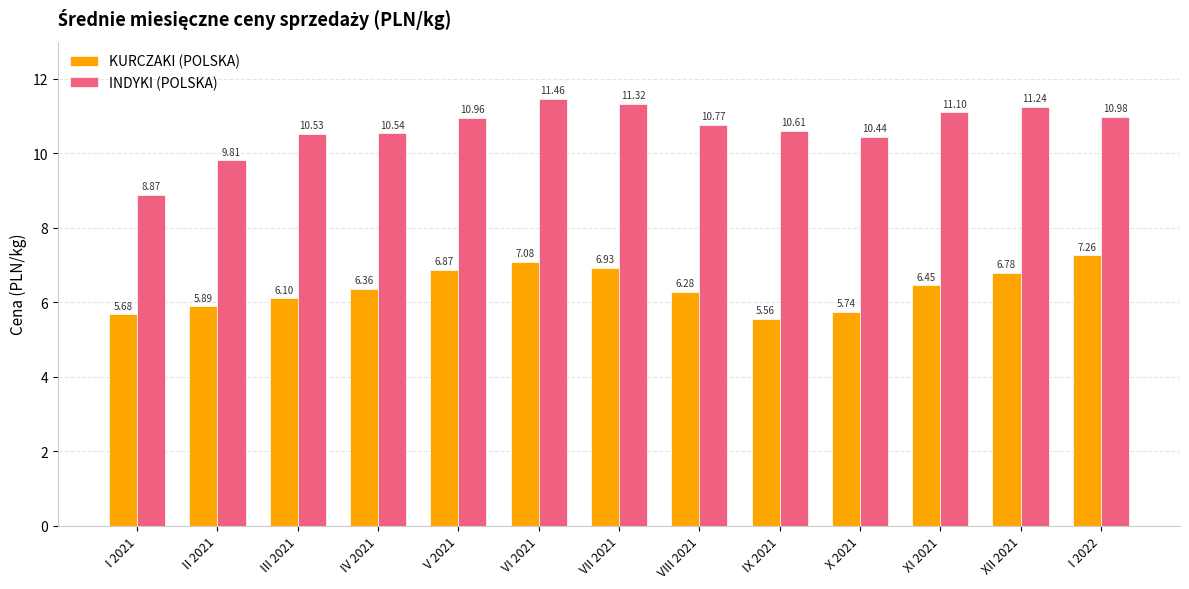

Is it true that KURCZAKI (POLSKA) equals 1.7 at VII 2021?

False